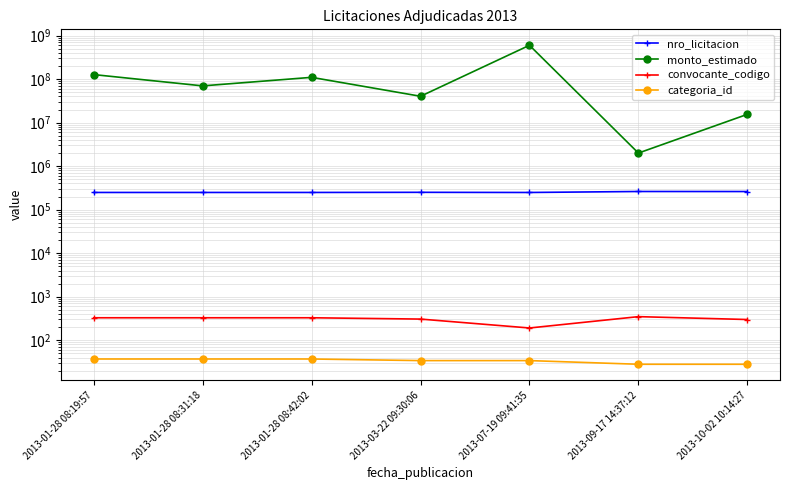

Reading right to left, what are all the values shown in this chart?

nro_licitacion: 261205	261751	248526	250599	248827	248820	248832
monto_estimado: 15530000	2000000	599999990	40395605	110000000	70000000	127200000
convocante_codigo: 299	348	191	306	328	328	328
categoria_id: 28	28	34	34	37	37	37